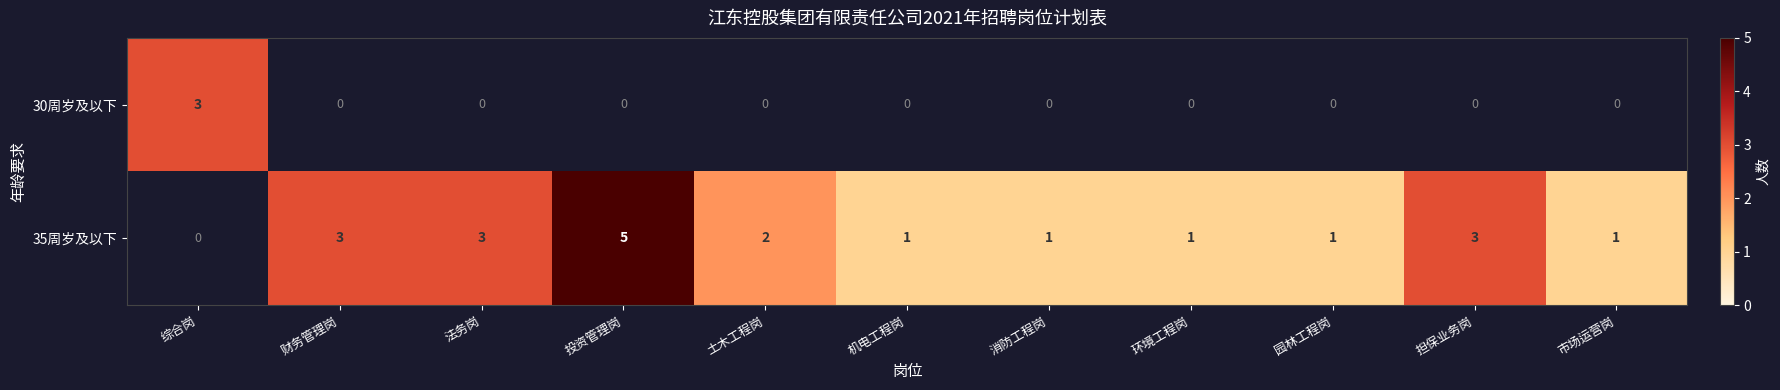

Is it true that 30周岁及以下 equals 3 at 综合岗?

True